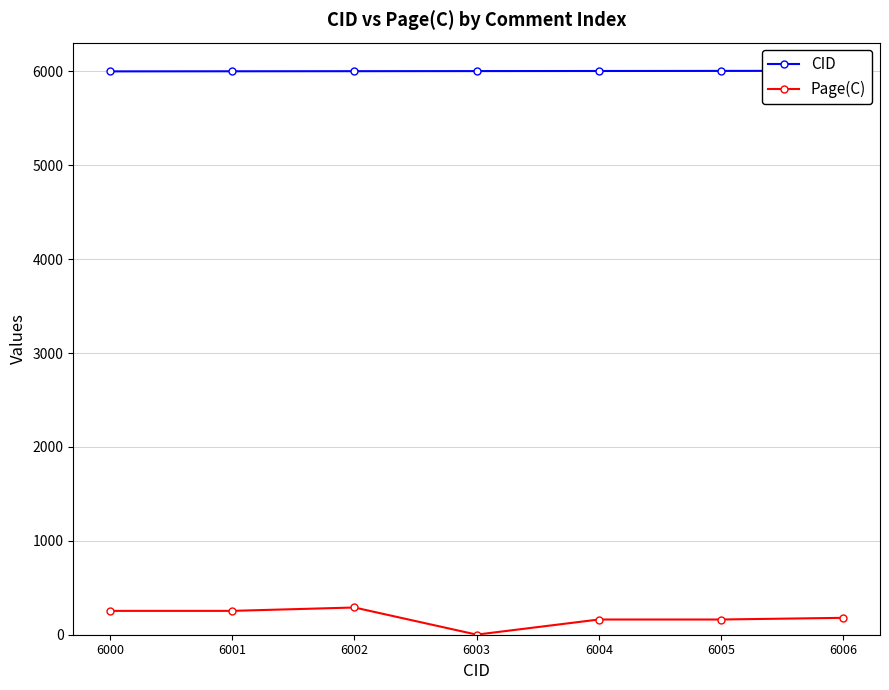

Does the chart have visible grid lines?

Yes